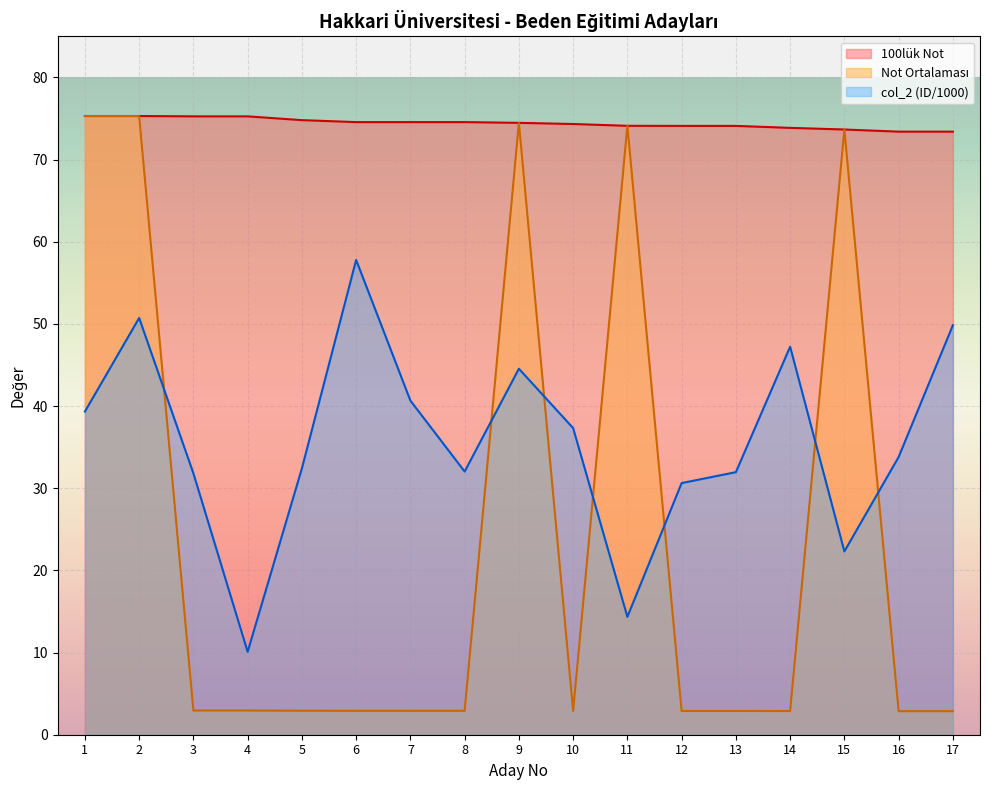

The col_2 (ID) series shows 50.7 at 2. True or false?

True